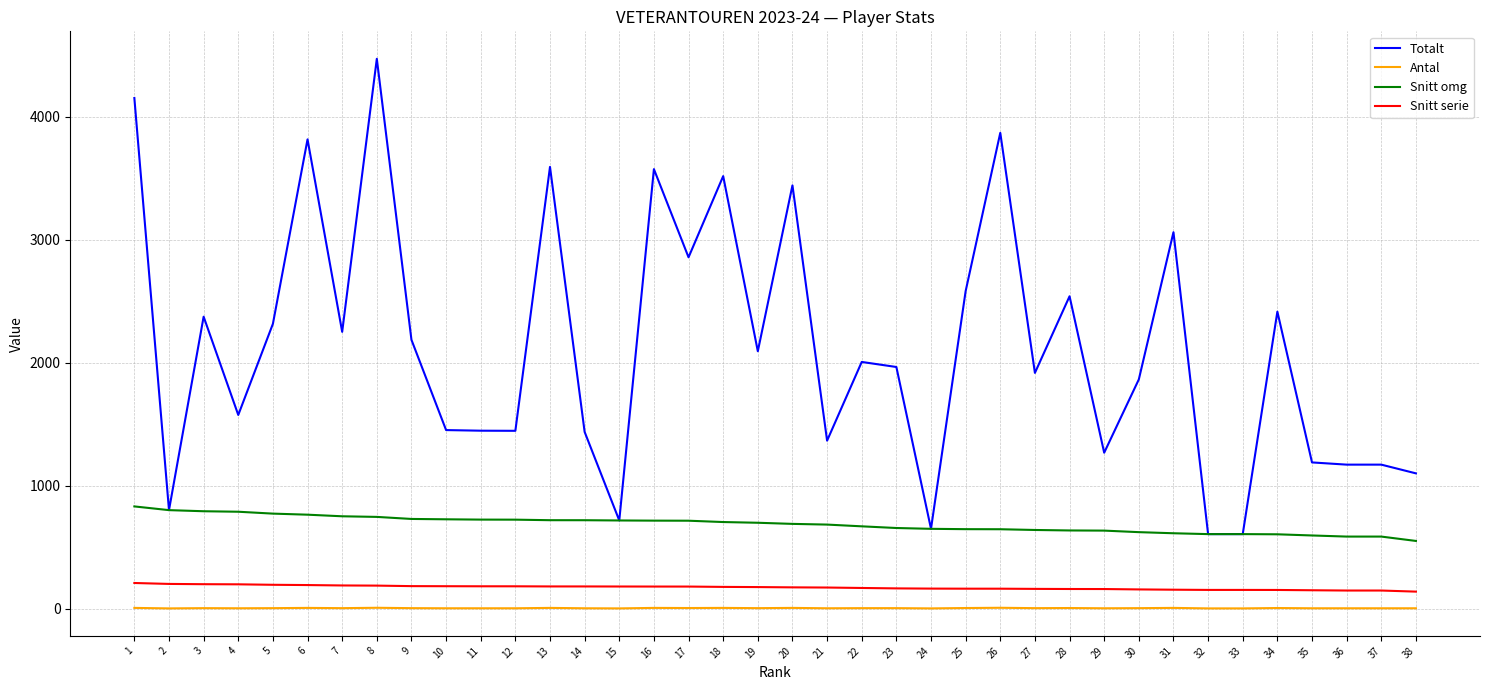

What is the difference between the Snitt omg values at 19 and 28?

62.6